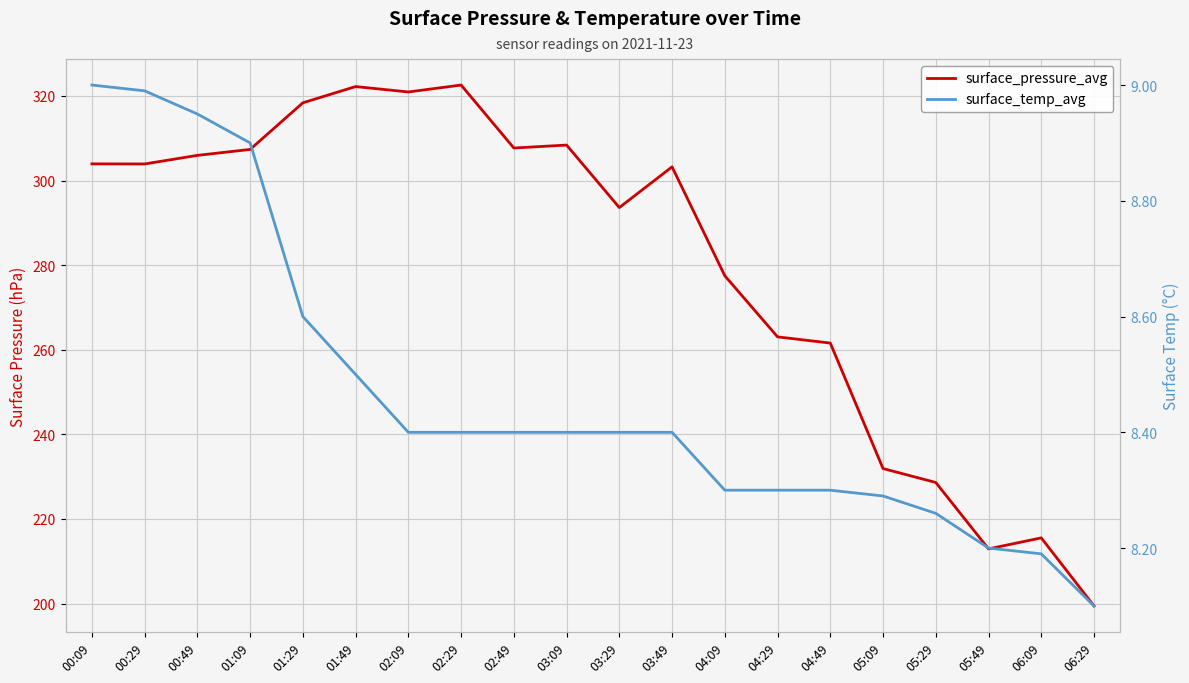

List the labels in order of surface_temp_avg value, smallest first.

06:29, 06:09, 05:49, 05:29, 05:09, 04:09, 04:29, 04:49, 02:09, 02:29, 02:49, 03:09, 03:29, 03:49, 01:49, 01:29, 01:09, 00:49, 00:29, 00:09